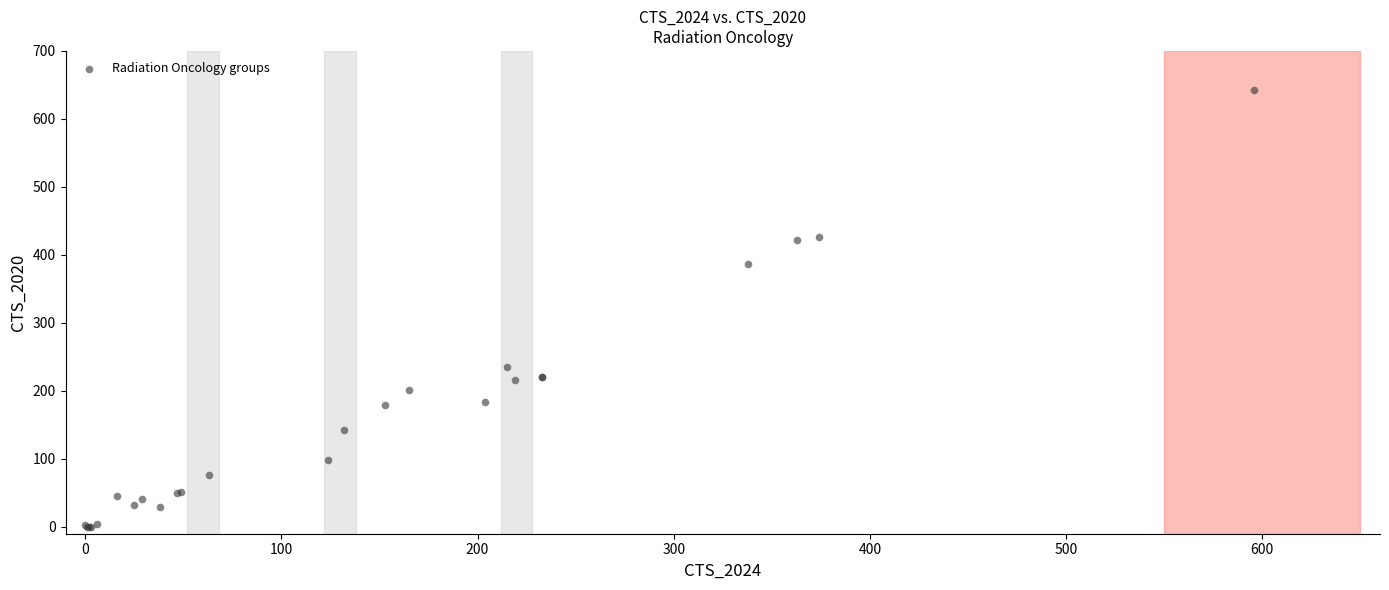

What Y value in the scatter plot is closest to 321?

387